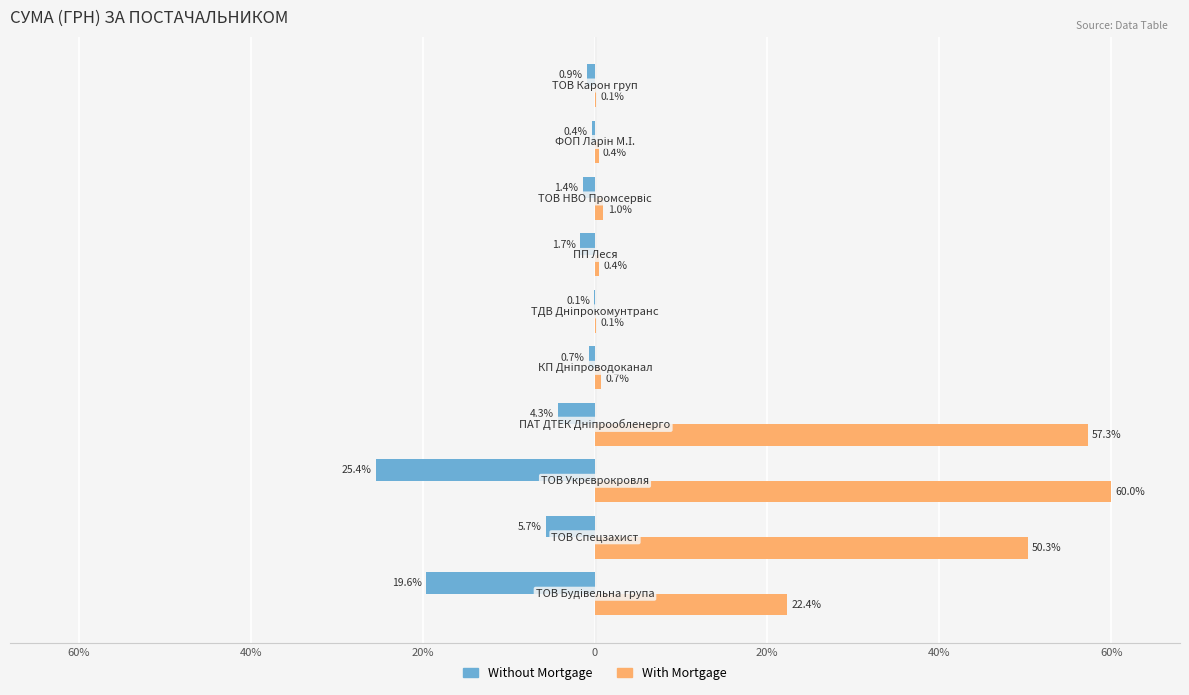

What is the difference between the maximum and minimum values in the With Mortgage series?

59.9